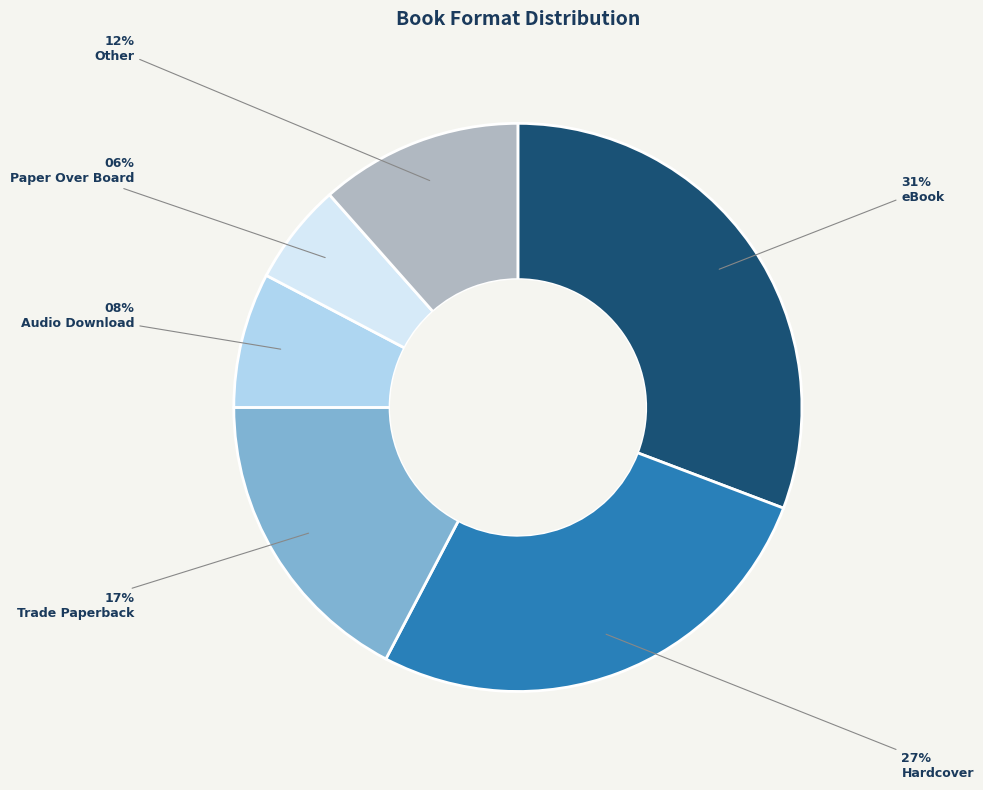

Does Audio Download represent more than half of the total?

No